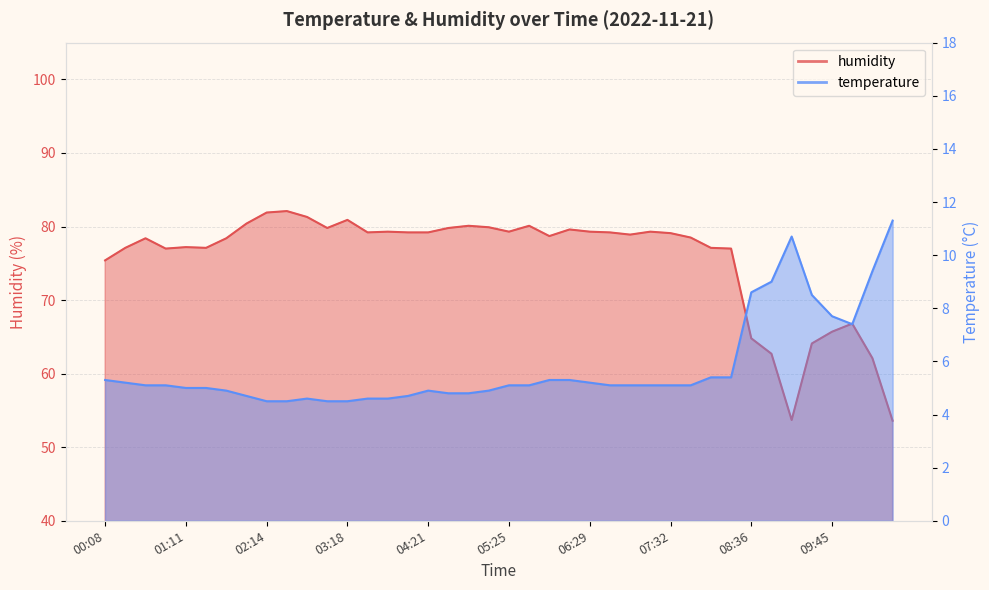

The humidity series shows 80.1 at 05:41. True or false?

True